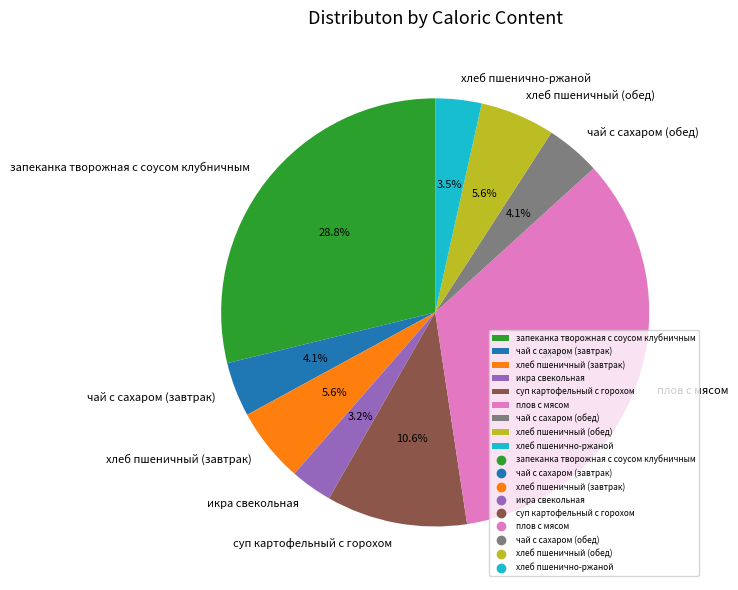

True or false: суп картофельный с горохом accounts for 1% of the total.

False